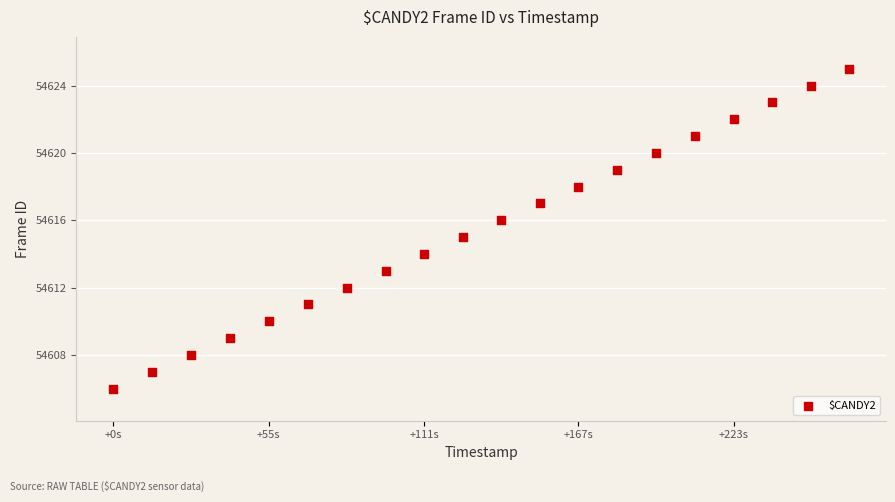

What is the range of Y values (max minus min)?

19